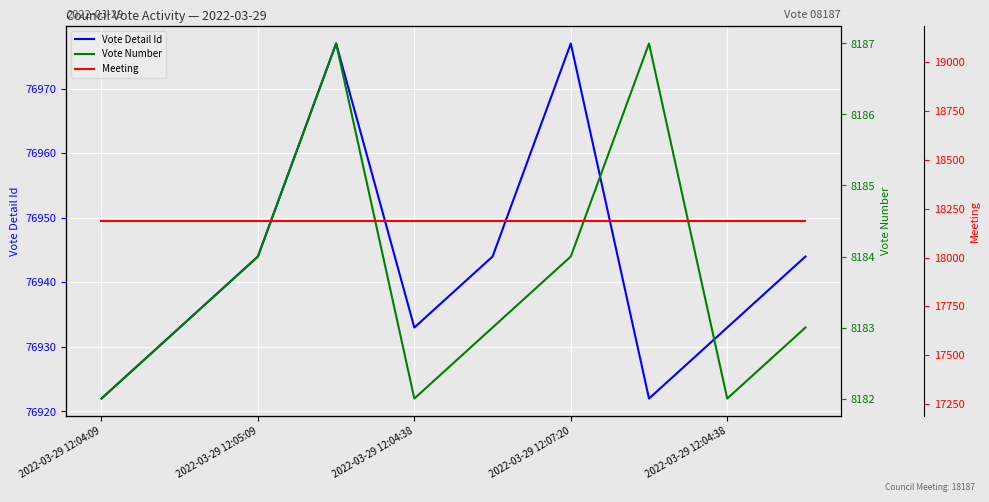

Which has a higher value, 7 or 2022-03-29 12:04:09?

7